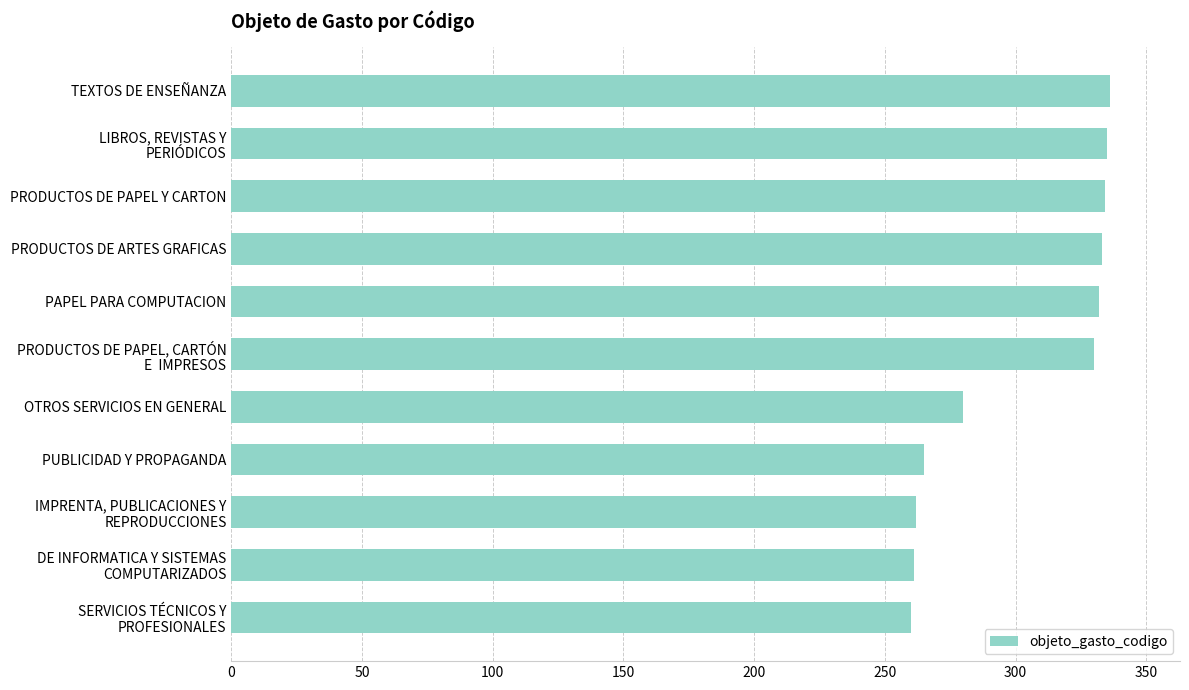

How many distinct data groups are displayed?

1